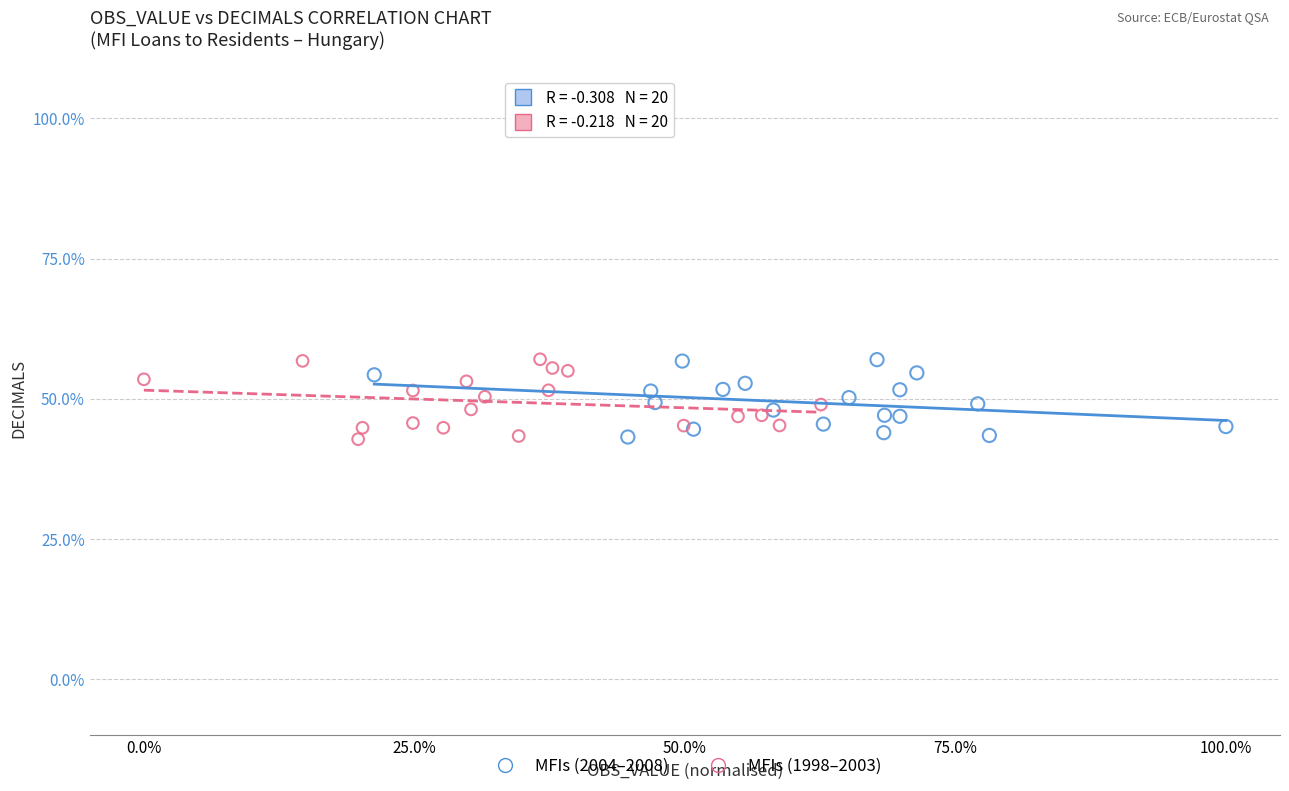

What are all the series names shown in the legend?

MFIs (2004–2008), MFIs (1998–2003)